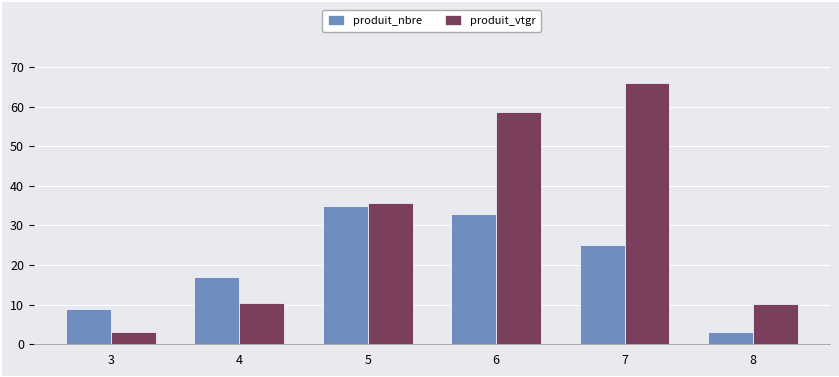

What is the value of the produit_vtgr bar at the 1st from the left?

3.1